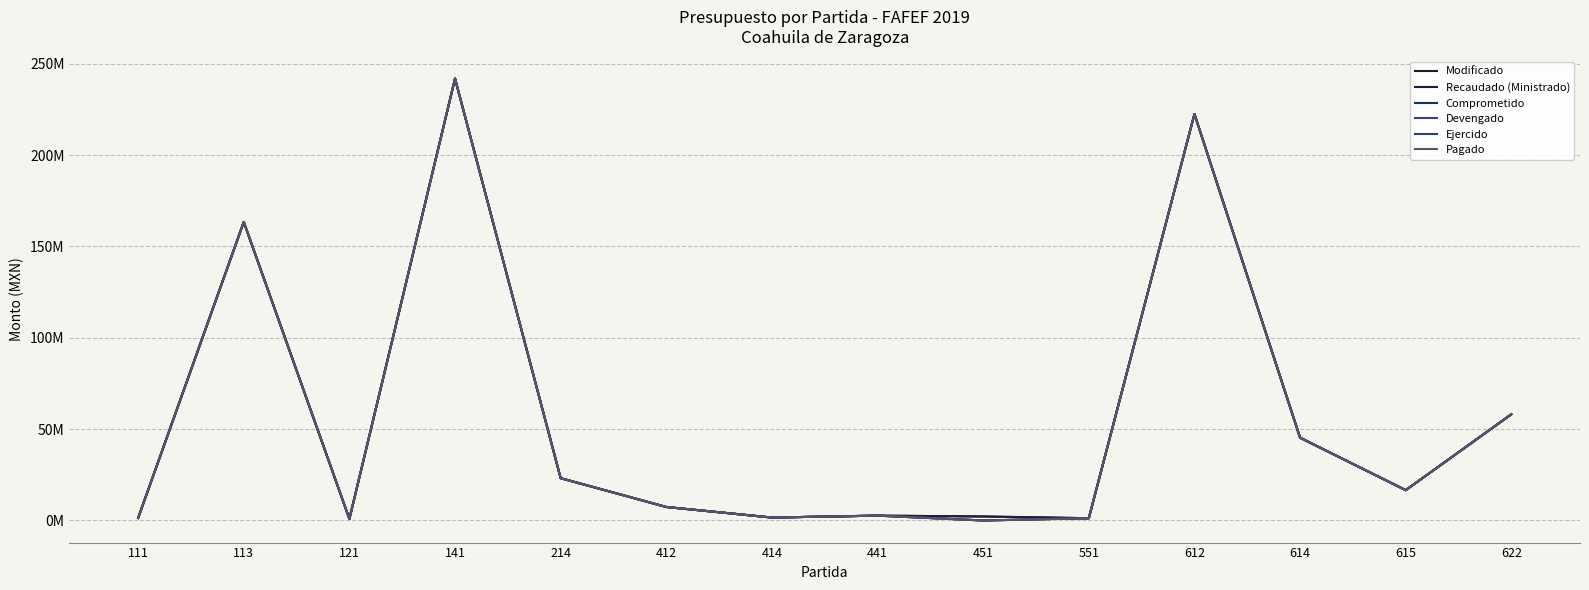

Does the chart have visible grid lines?

Yes